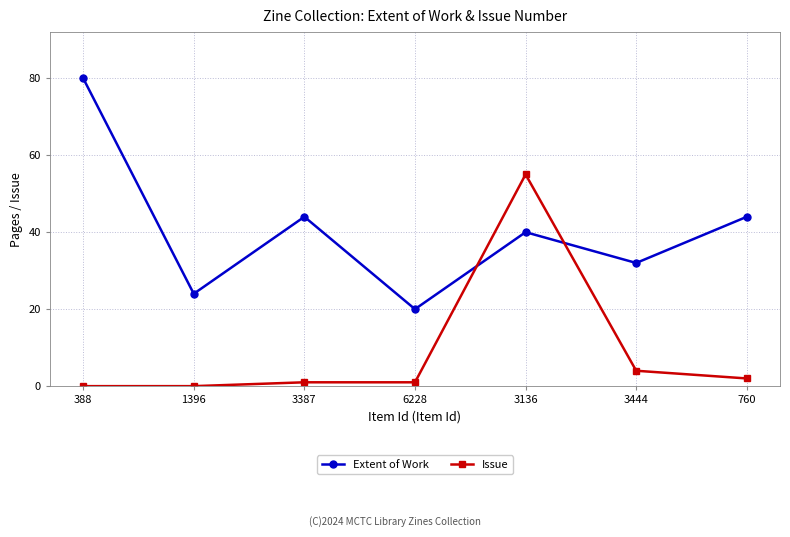

The Issue series shows 4 at 3444. True or false?

True